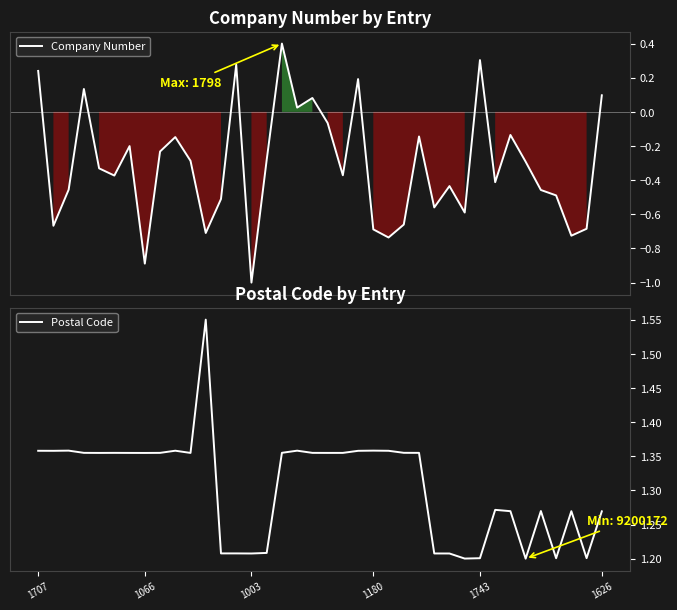

Does the chart display data point markers on the line(s)?

No